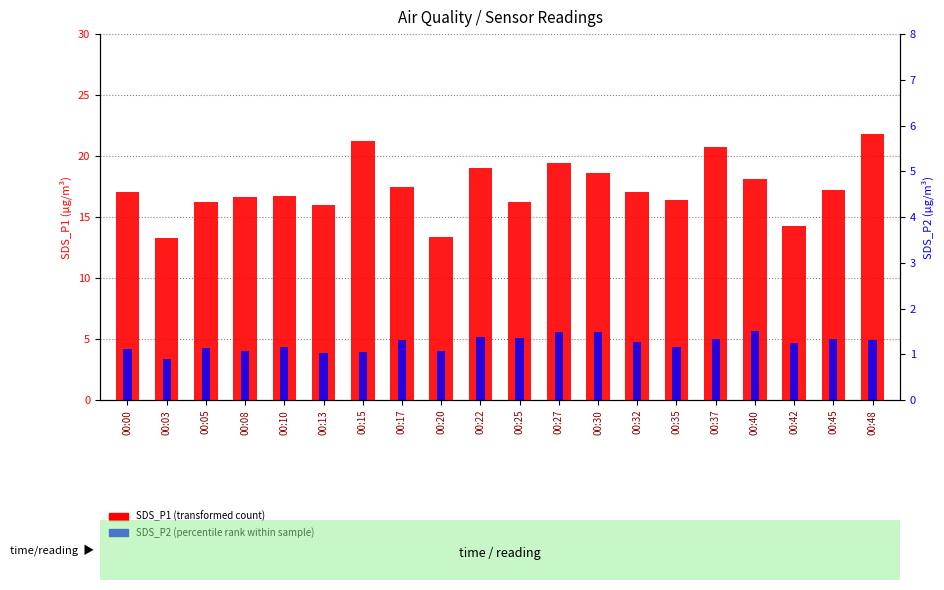

Rank the series by their average value, from highest to lowest.

SDS_P1 (transformed count), SDS_P2 (percentile rank)